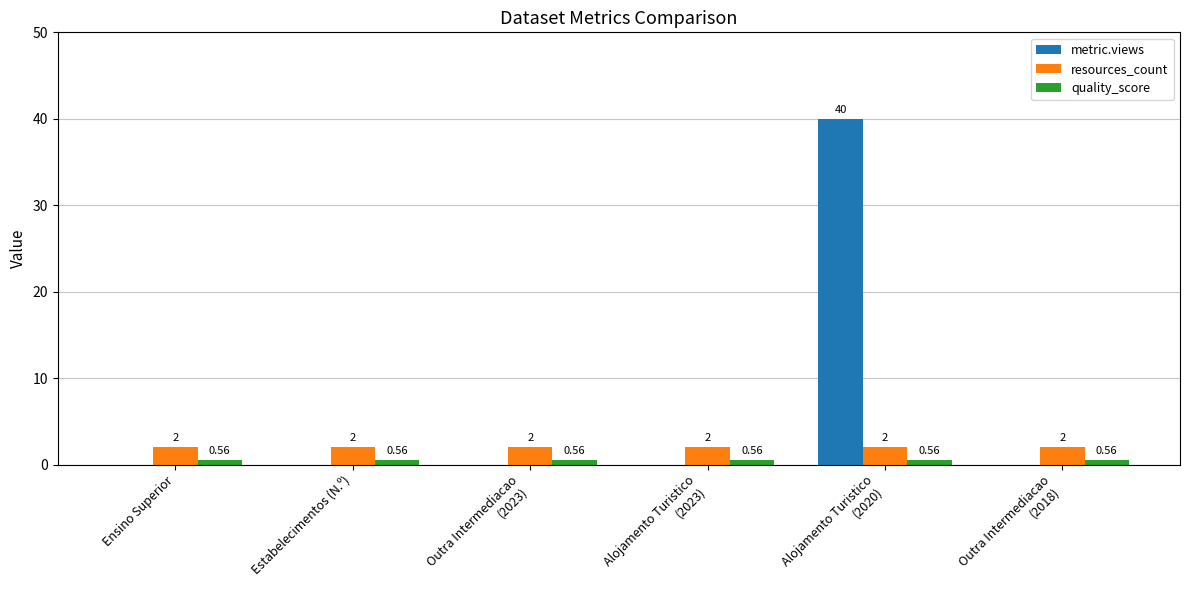

What are all the series names shown in the legend?

metric.views, resources_count, quality_score